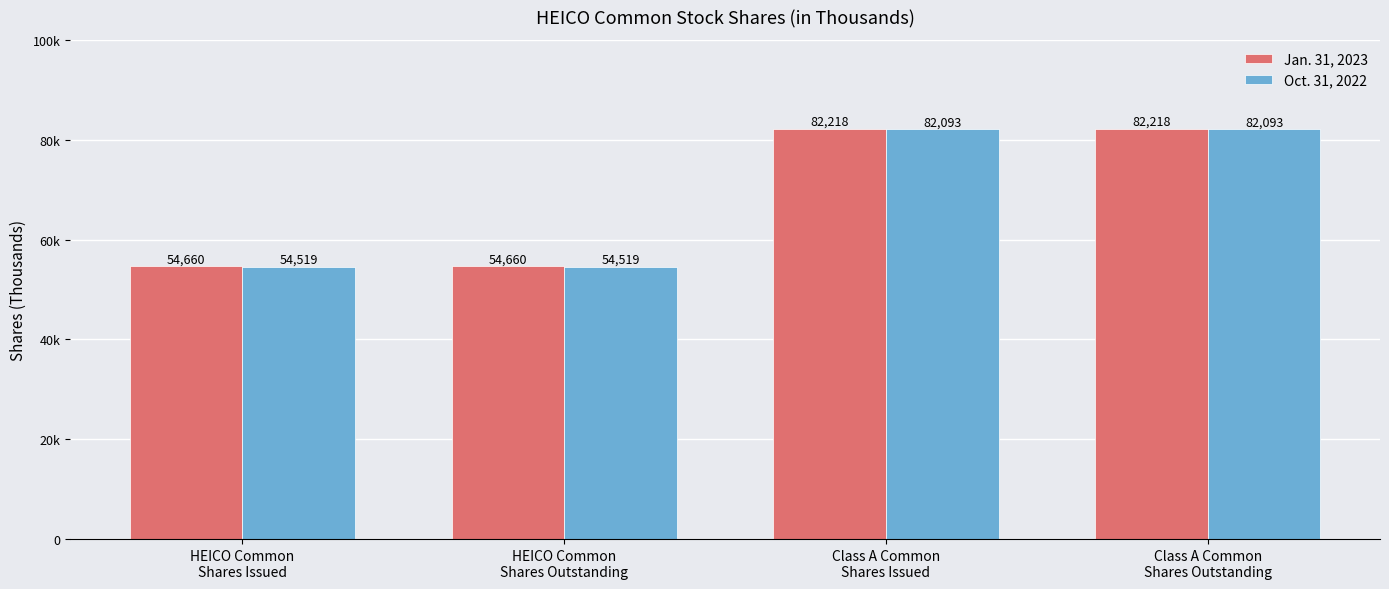

Which category has the highest value across all series?

Class A Common
Shares Issued